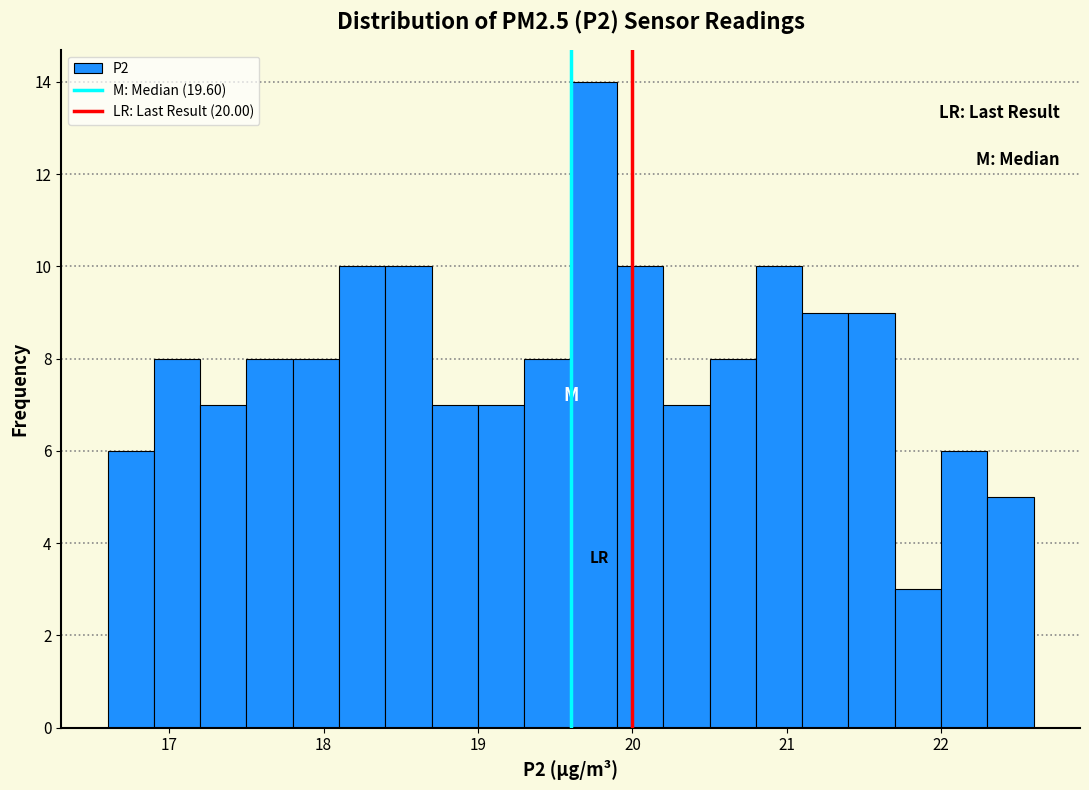

Read against the x-axis, roughly where is the centre of the tallest bar?

19.8